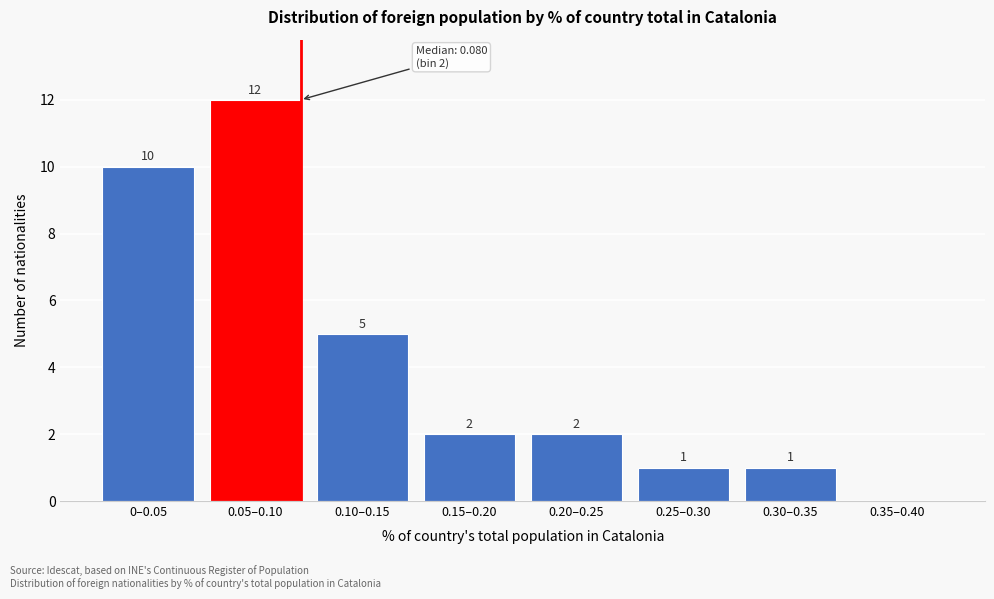

Reading left to right, extract all data points from this chart.

0–0.05=10	0.05–0.10=12	0.10–0.15=5	0.15–0.20=2	0.20–0.25=2	0.25–0.30=1	0.30–0.35=1	0.35–0.40=0